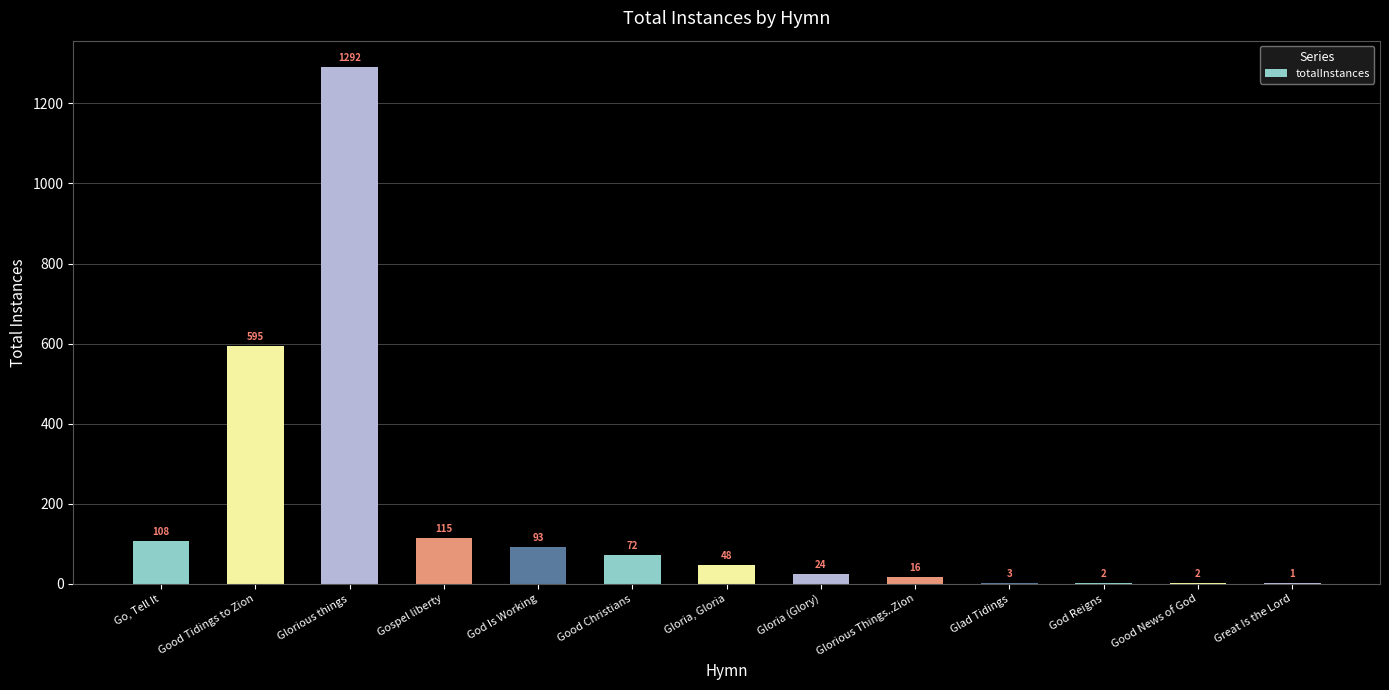

What is the maximum value shown in the chart?

1292